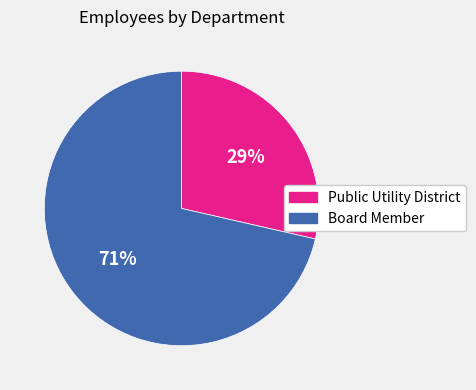

What is the majority slice?

Board Member